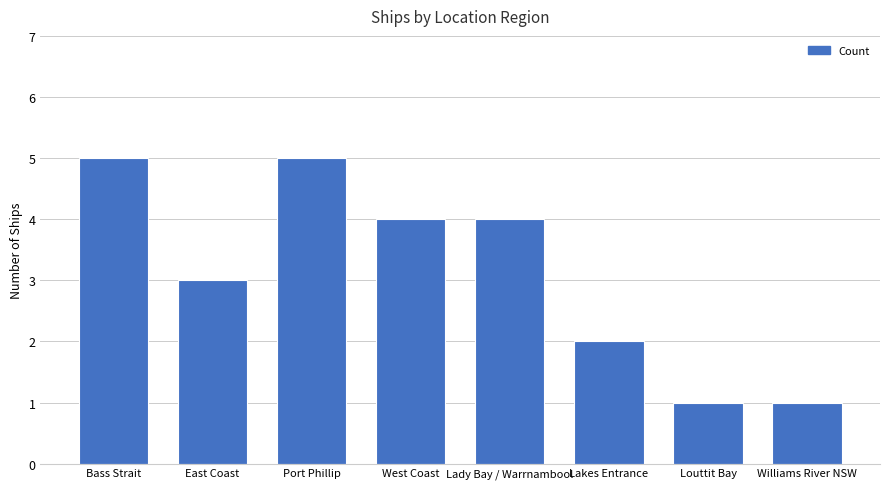

Where does the data first go above 4?

Bass Strait